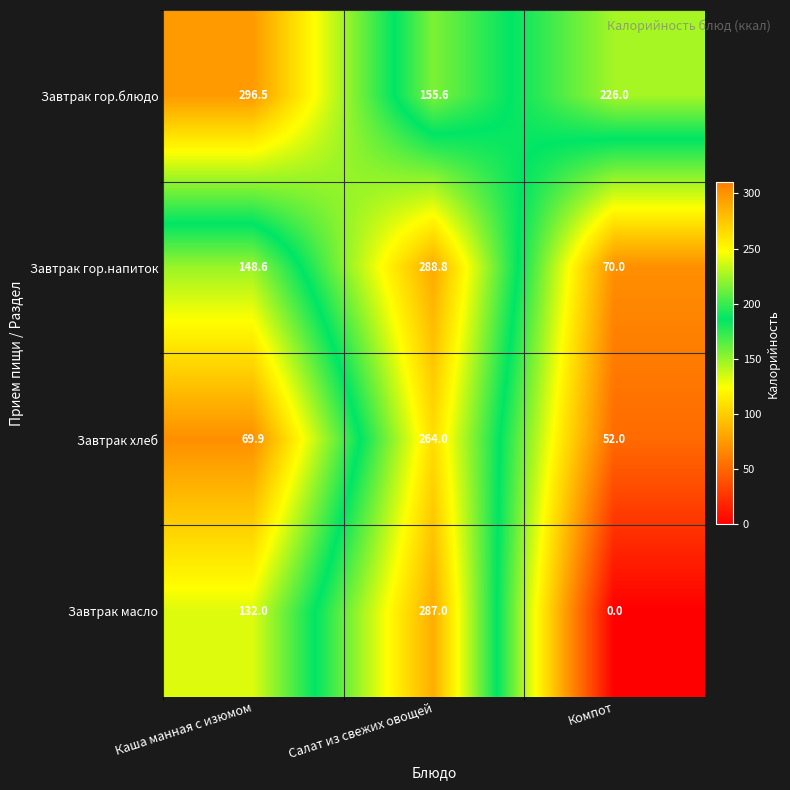

At which label does Завтрак гор.блюдо first exceed 226?

Каша манная с изюмом